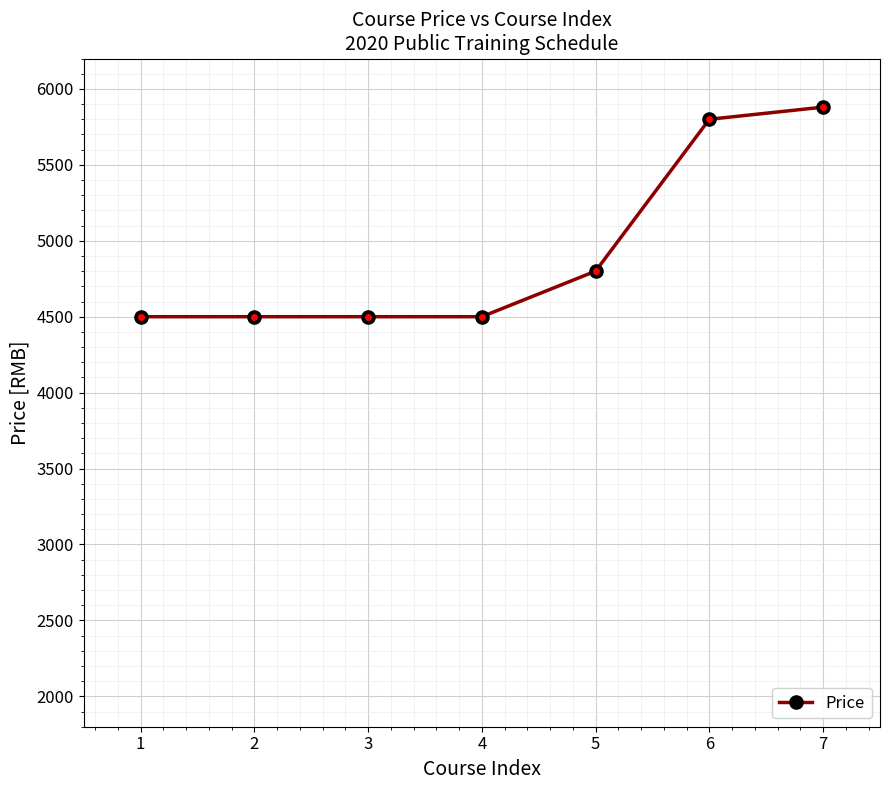

Reading left to right, what are all the values shown in this chart?

4500	4500	4500	4500	4800	5800	5880